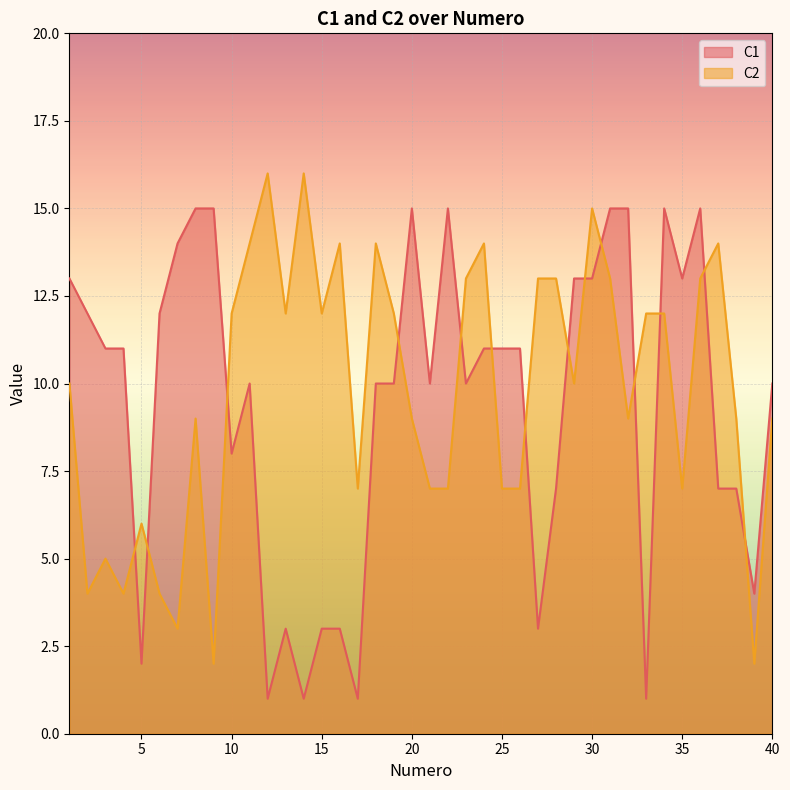

At which category does C2 reach its first local valley?

2